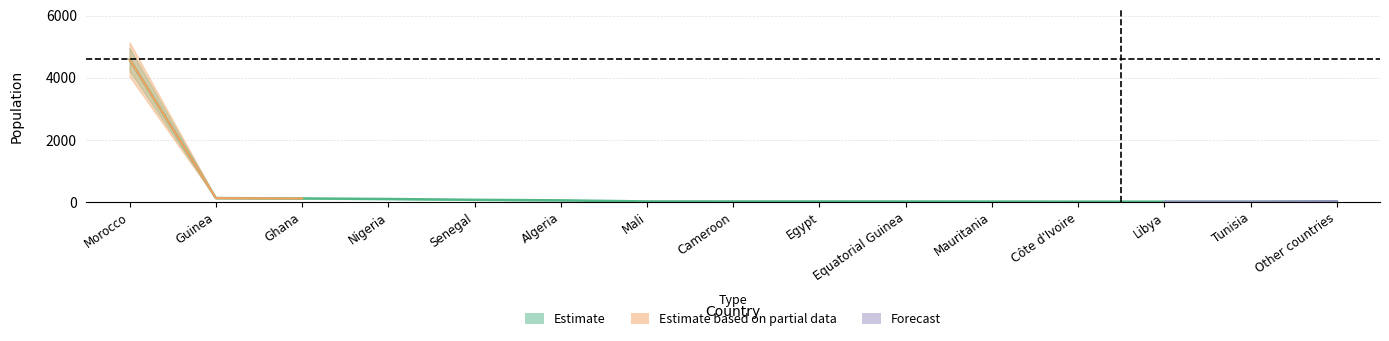

What is the difference between the maximum and minimum values?

4581